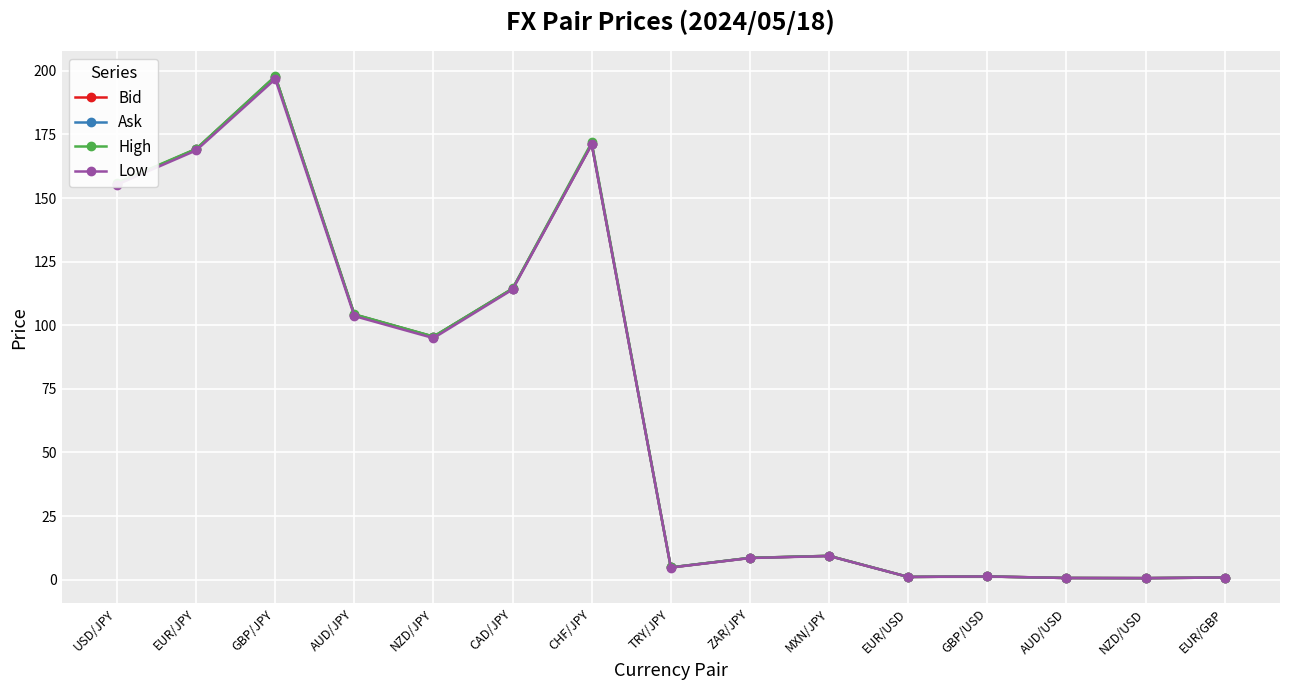

True or false: Ask and Bid intersect in this chart.

False